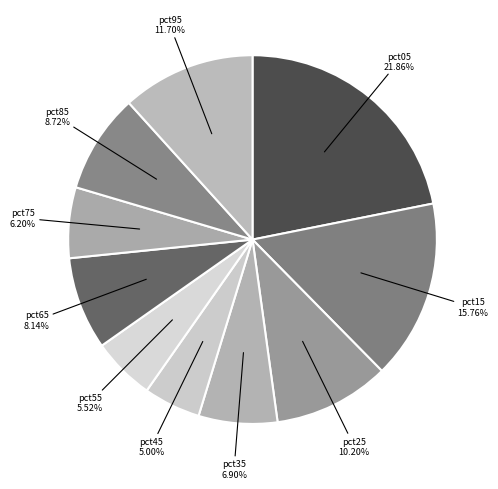

Between pct75 and pct45, which is larger?

pct75